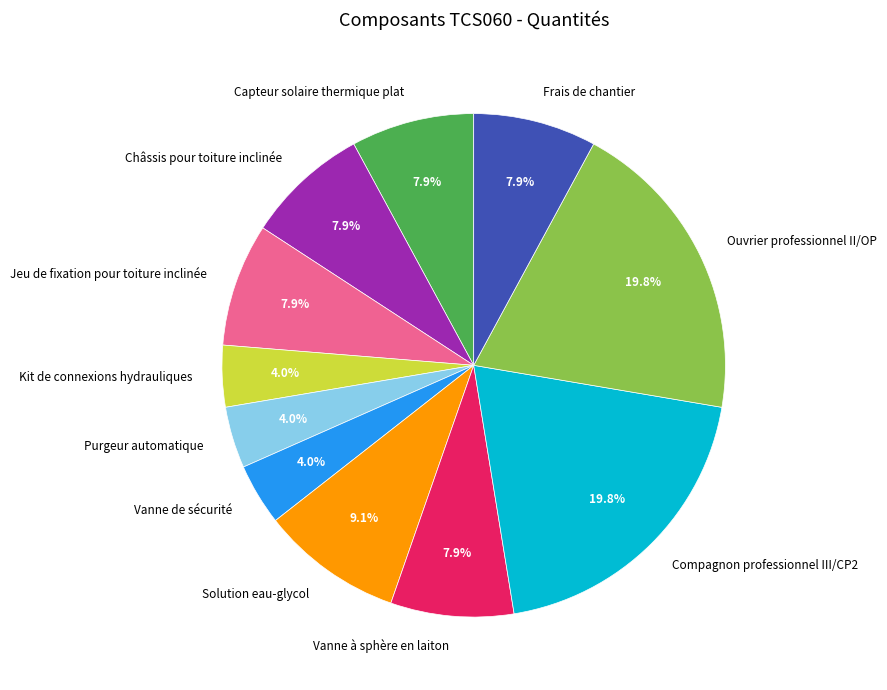

Which has a higher value, Solution eau-glycol or Vanne de sécurité?

Solution eau-glycol